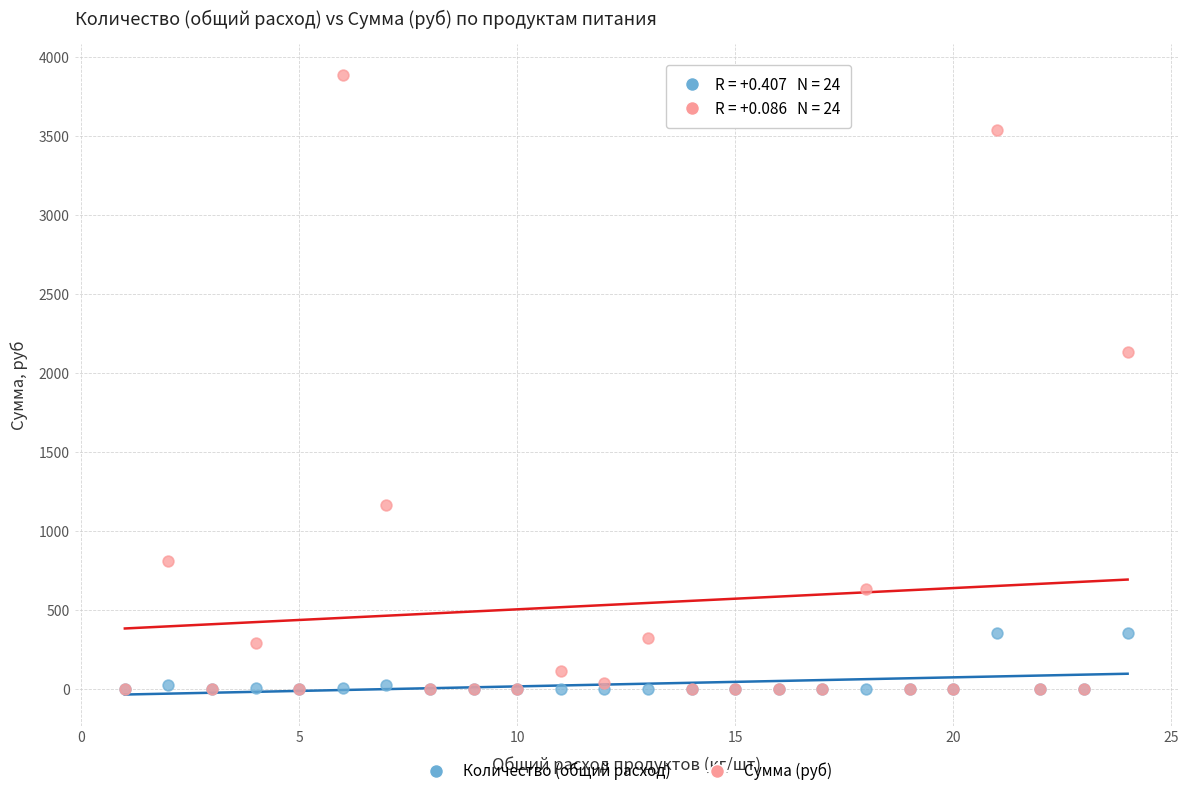

Which series reaches the maximum Y coordinate?

Сумма (руб)